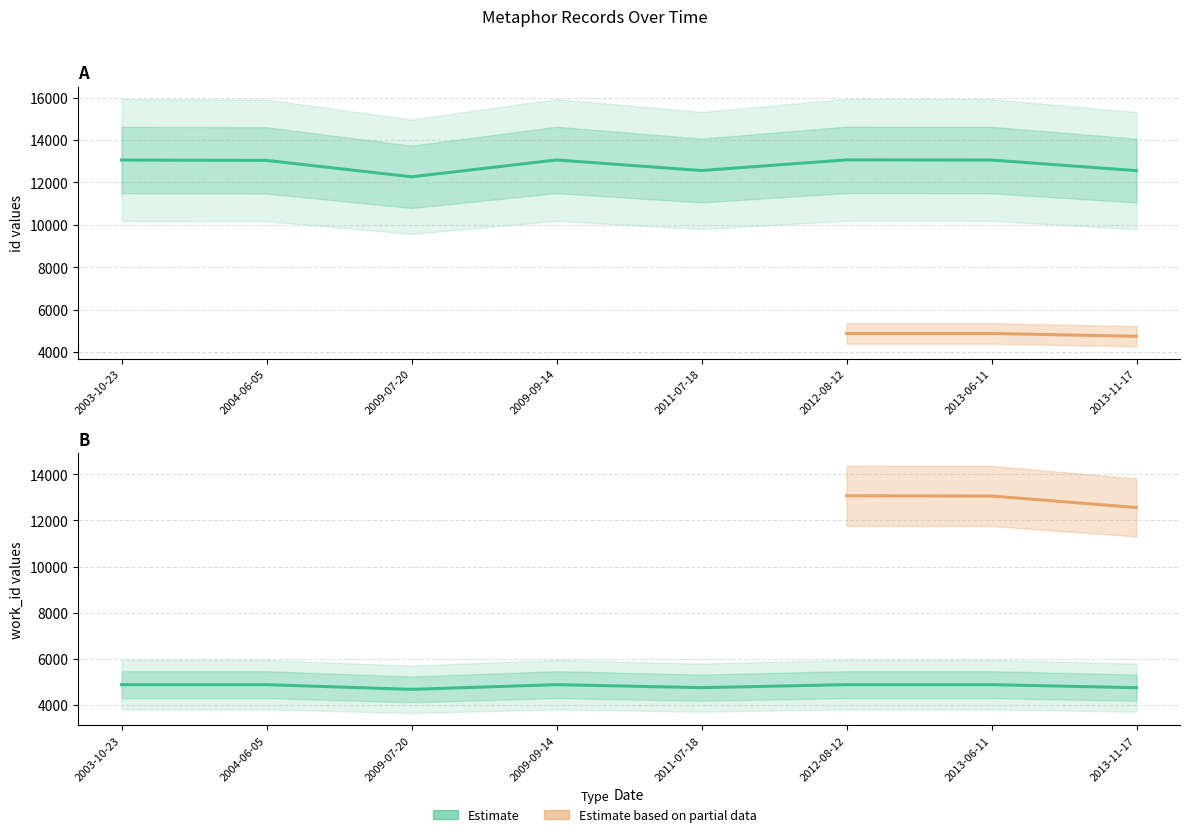

What is the difference between the highest and lowest values at 2009-09-14?

8188